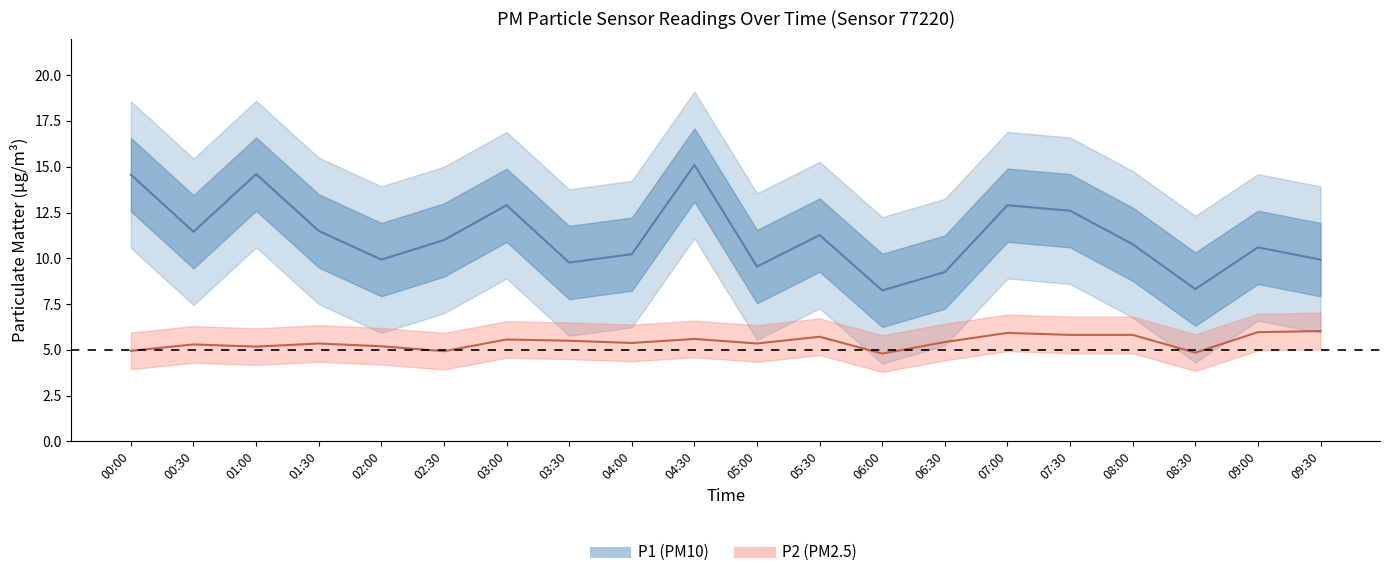

How many series are shown in this chart?

2